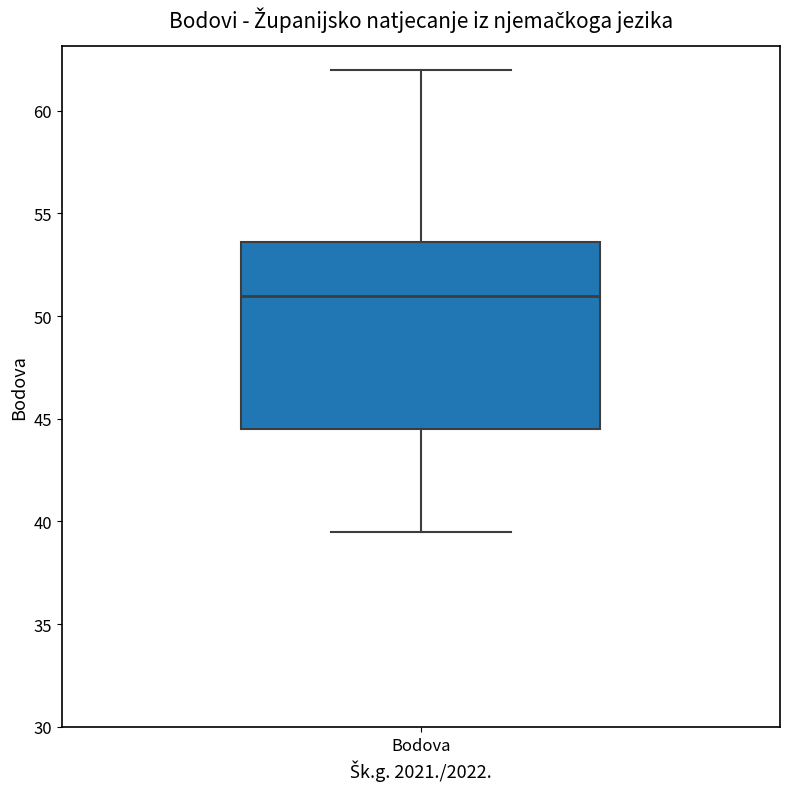

Transcribe this box plot: give where the median line is, the range the box spans, and where the two whiskers end, as read against the y-axis. The values are not printed on the chart, so give them approximately, as read against the axis.

median 51.0, box 44.5 to 53.5, whiskers 39.5 to 62.0